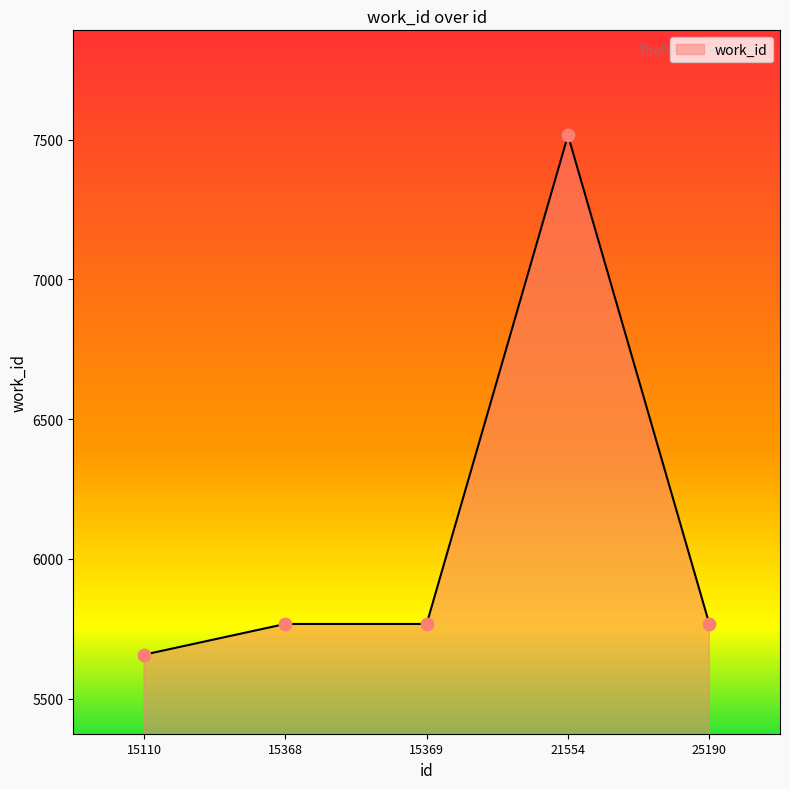

Approximately how many times larger is the value at 15369 compared to 25190?

1.0